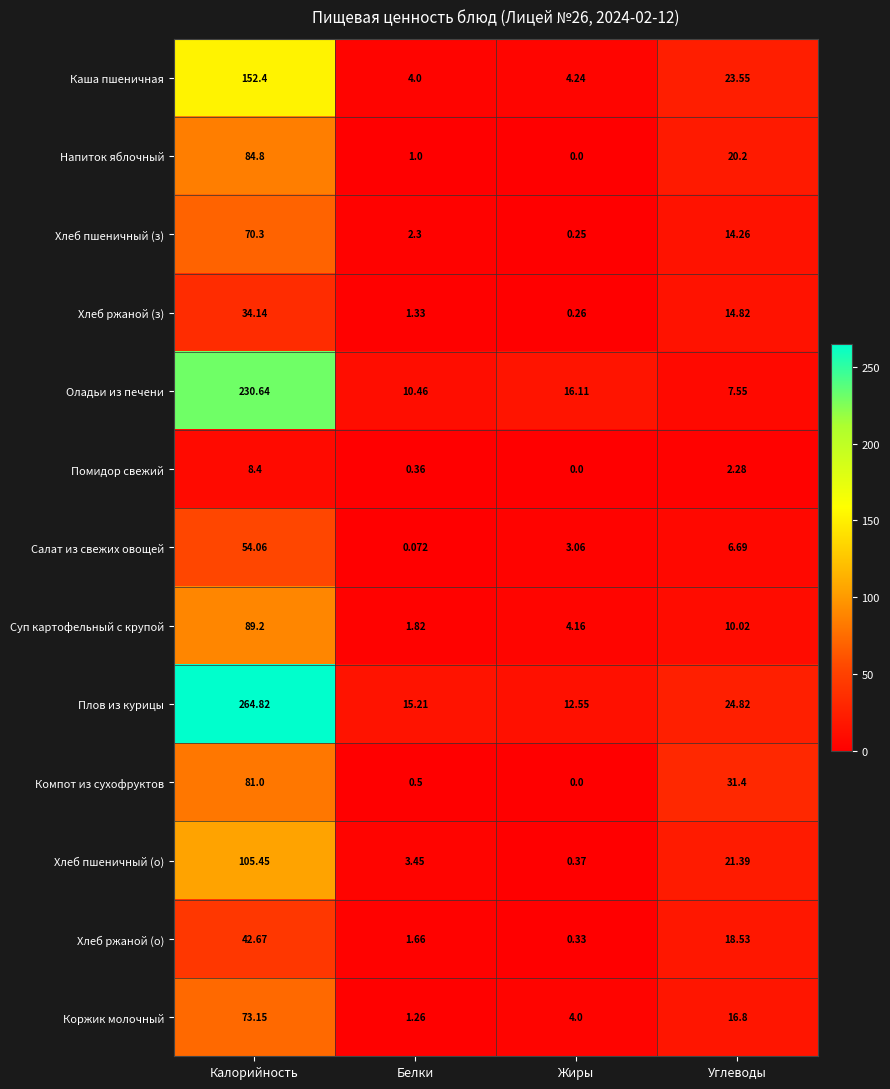

At which label does Коржик молочный reach its peak?

Калорийность